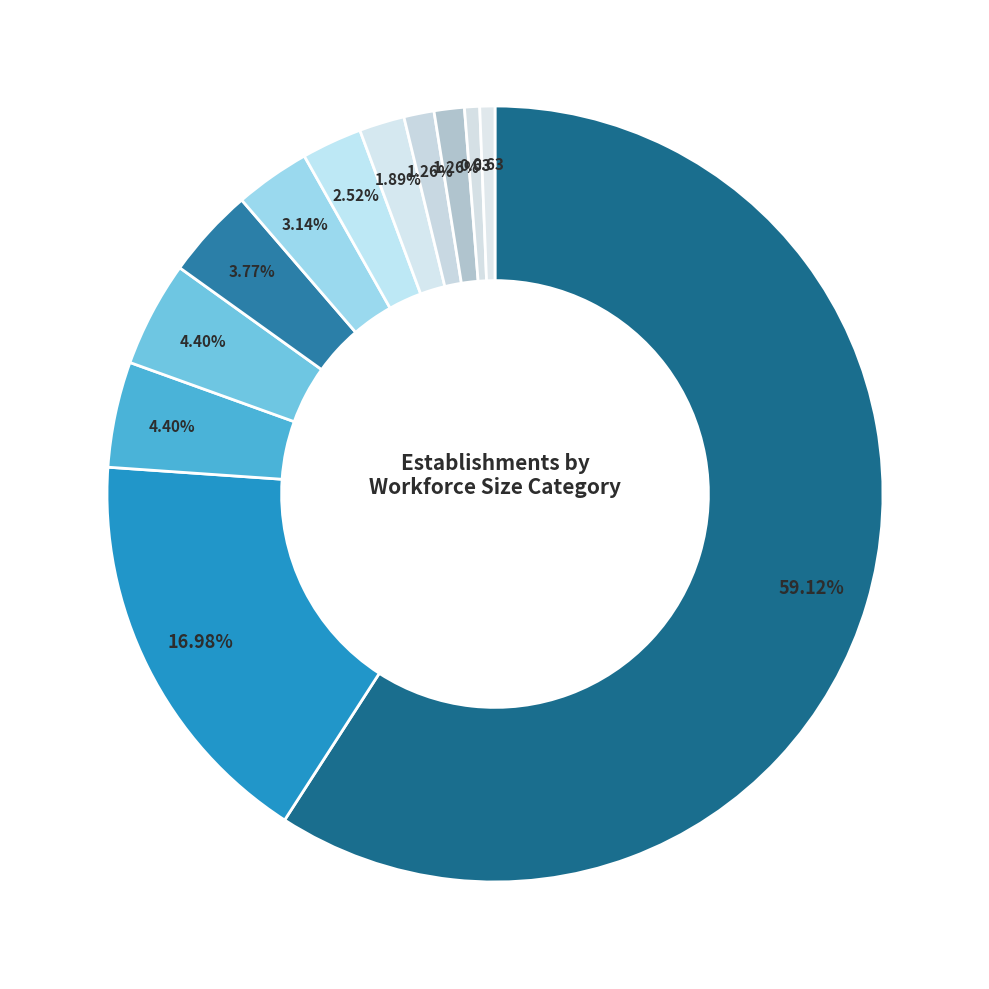

To the nearest percent, what is the average slice percentage?

8%